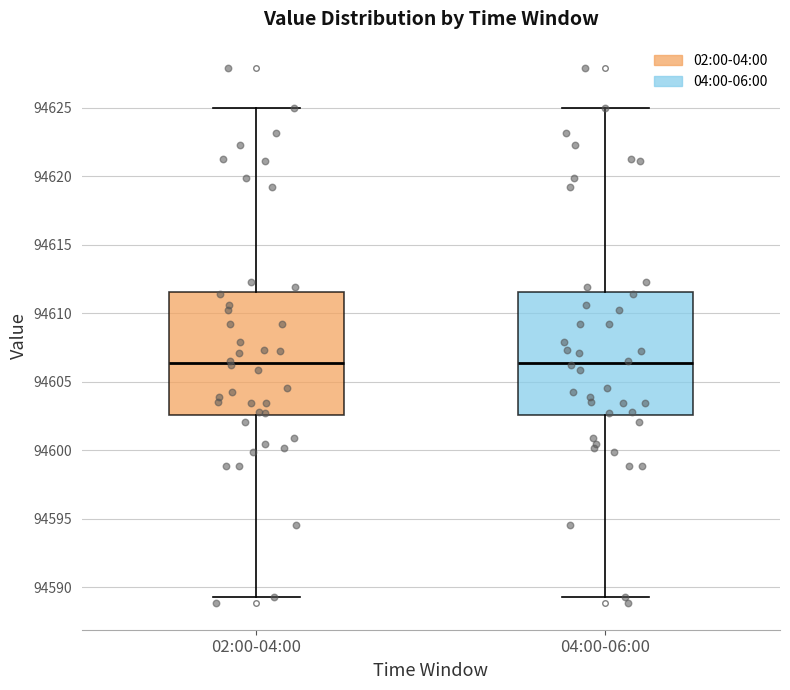

Where does the lower whisker of the box for 02:00-04:00 end on the y-axis? The values are not printed on the chart, so give them approximately, as read against the axis.

94589.5